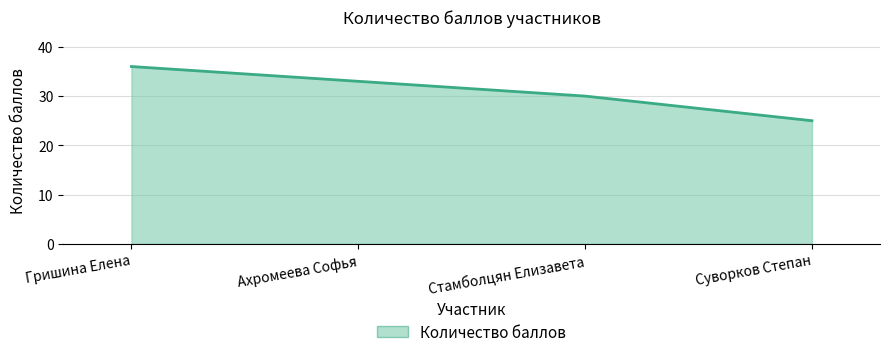

List the labels in order of value, smallest first.

Суворков Степан, Стамболцян Елизавета, Ахромеева Софья, Гришина Елена